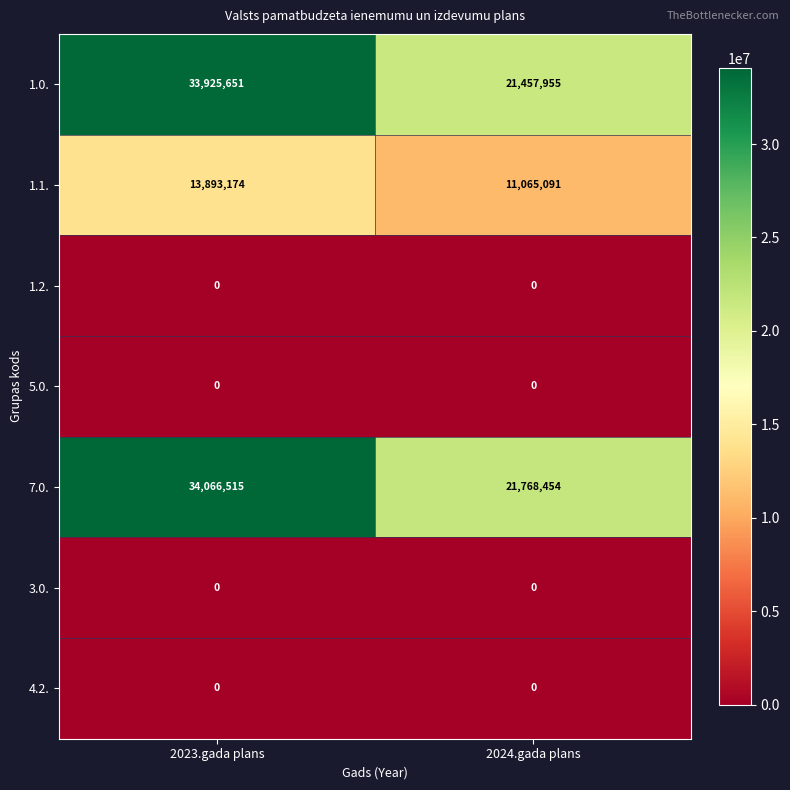

Between 2023.gada plans and 2024.gada plans, which series saw the biggest shift?

1.0.